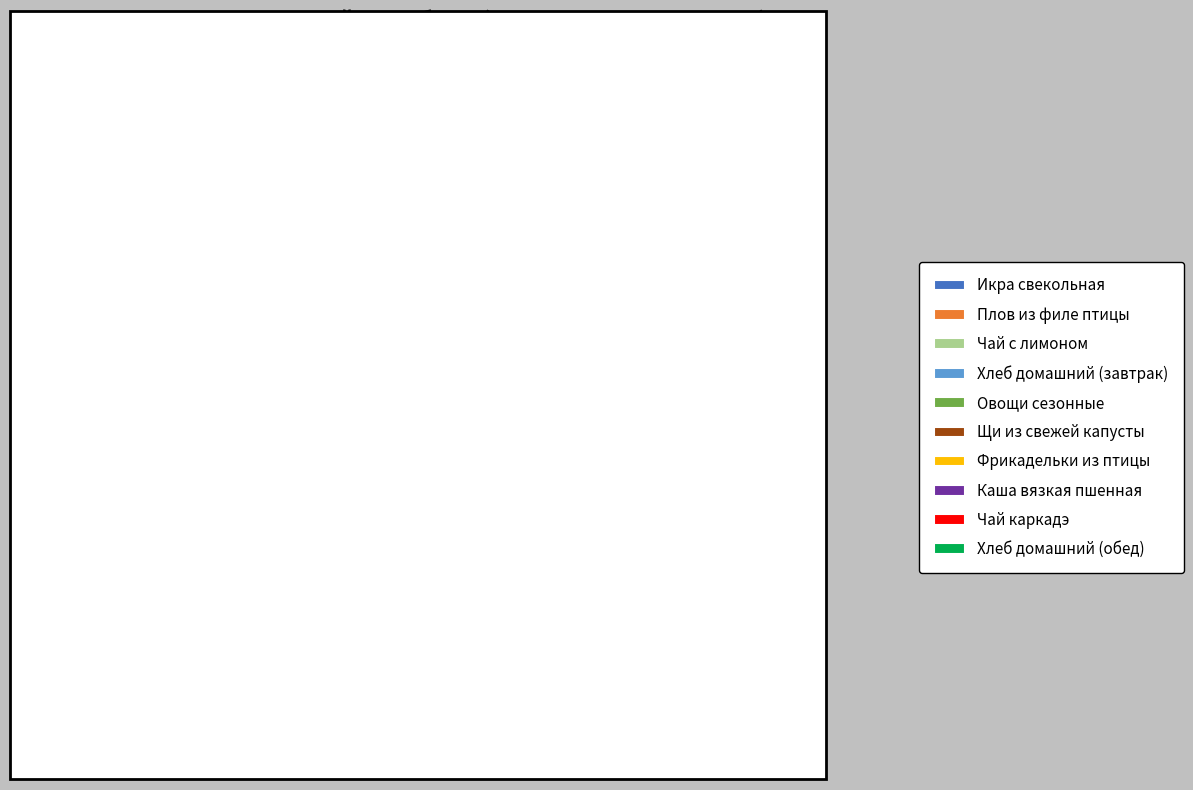

Between Овощи сезонные and Щи из свежей капусты, which is larger?

Щи из свежей капусты